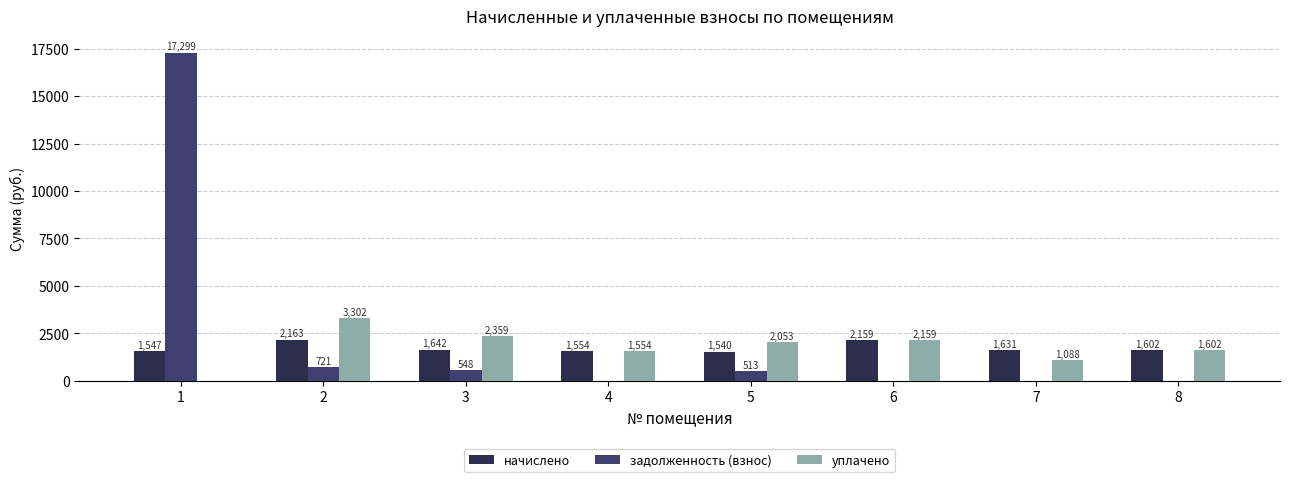

Between 2 and 3, which series saw the biggest shift?

уплачено